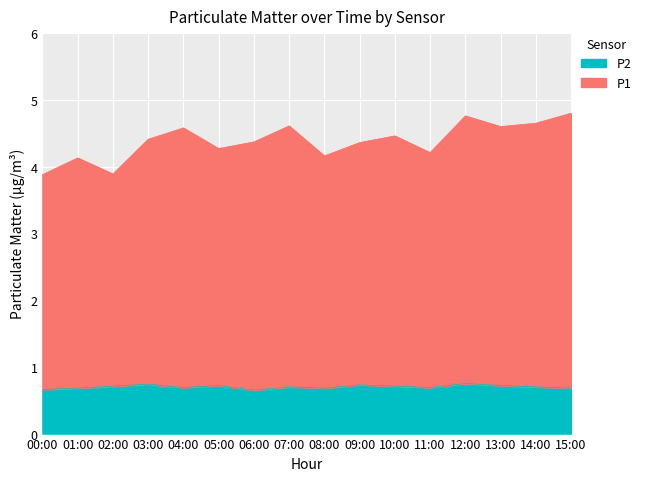

What is the value of the P2 point at the 16th from the left?

0.7